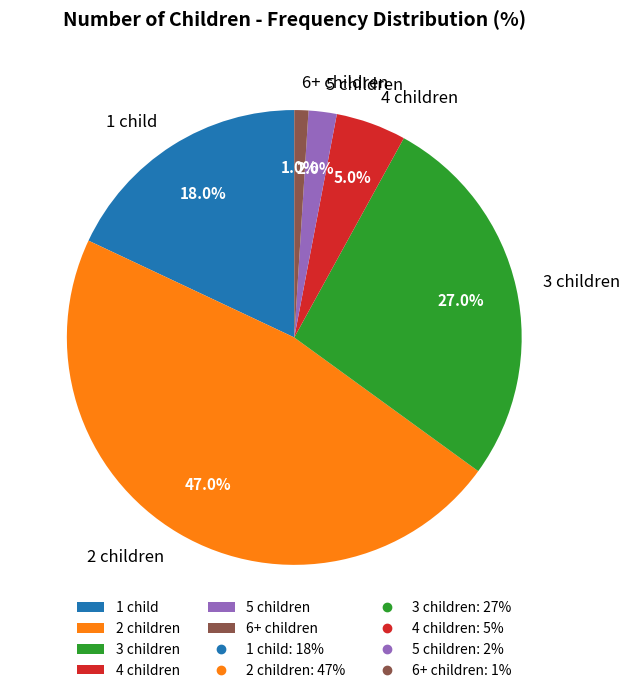

To the nearest percent, what is the combined percentage of 2 children and 4 children?

52%